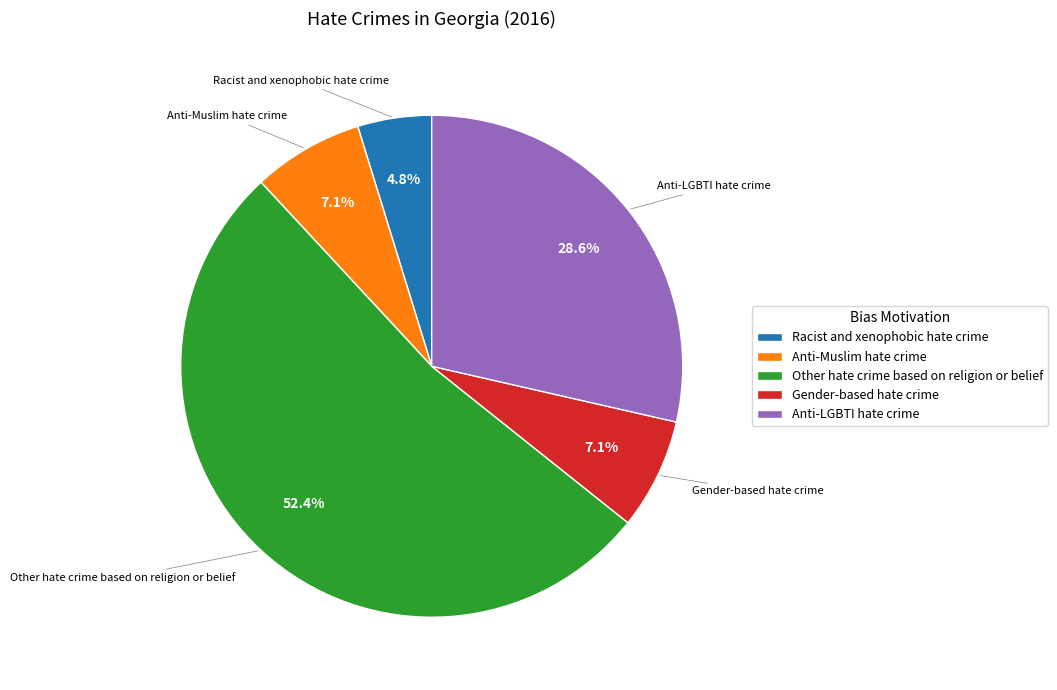

What is the smallest slice in the pie chart?

Racist and xenophobic hate crime